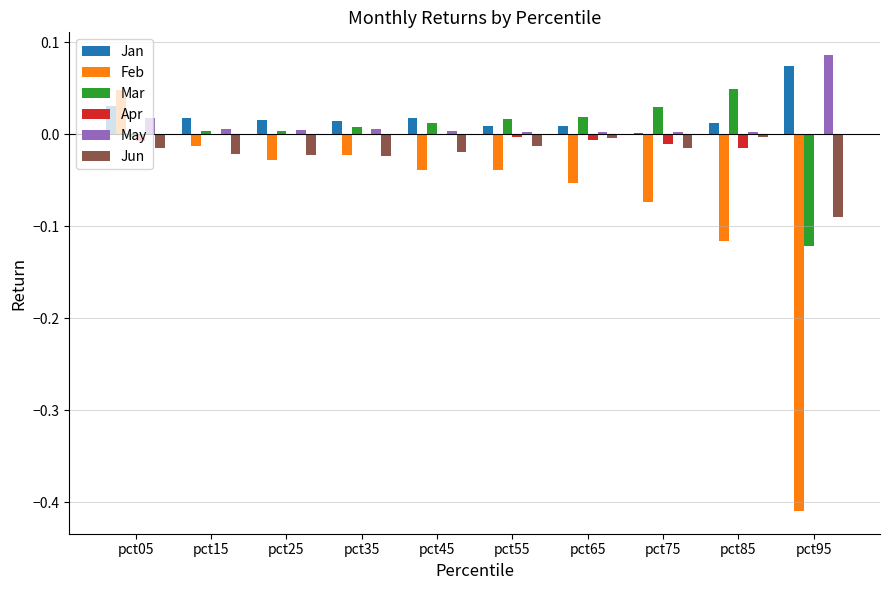

Are the bars grouped side by side (vs. stacked)?

Yes